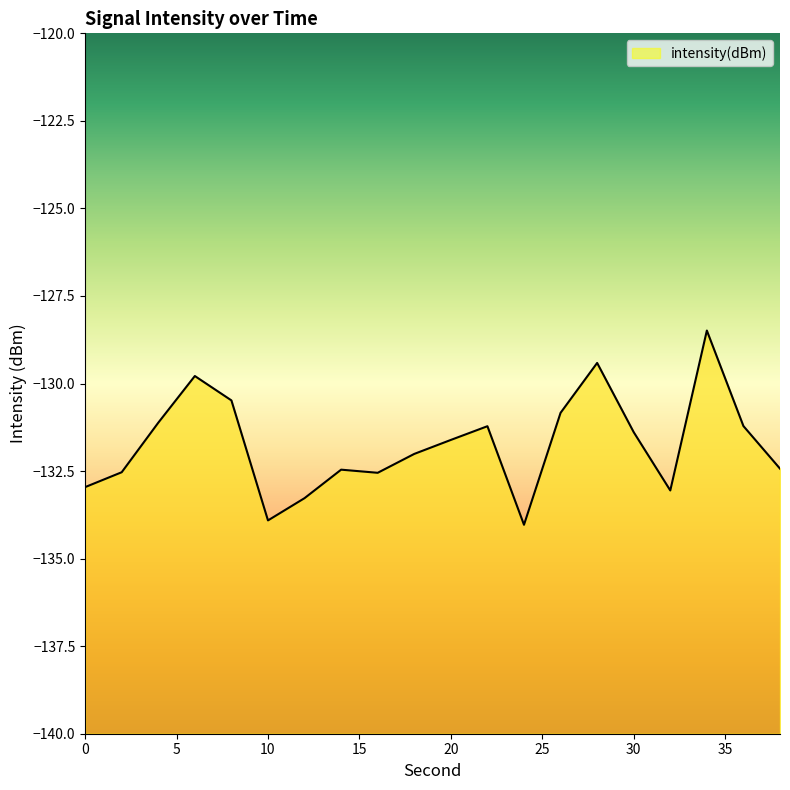

Where does the data first go above -131?

6